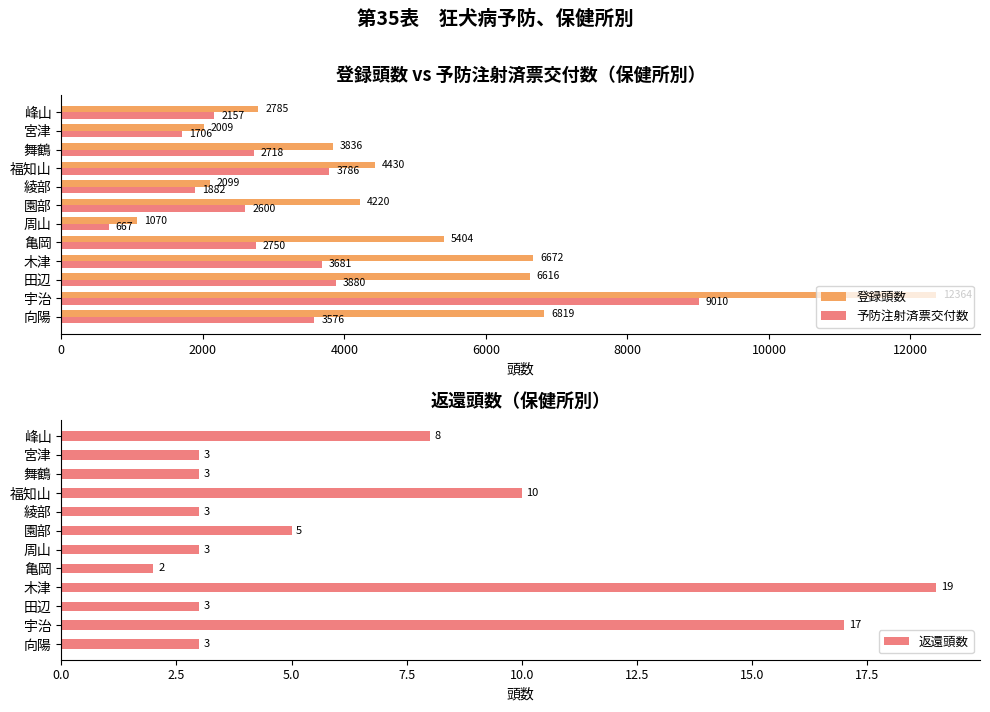

Reading left to right, transcribe all the data shown in this chart.

登録頭数: 6819	12364	6616	6672	5404	1070	4220	2099	4430	3836	2009	2785
予防注射済票交付数: 3576	9010	3880	3681	2750	667	2600	1882	3786	2718	1706	2157
返還頭数: 3	17	3	19	2	3	5	3	10	3	3	8